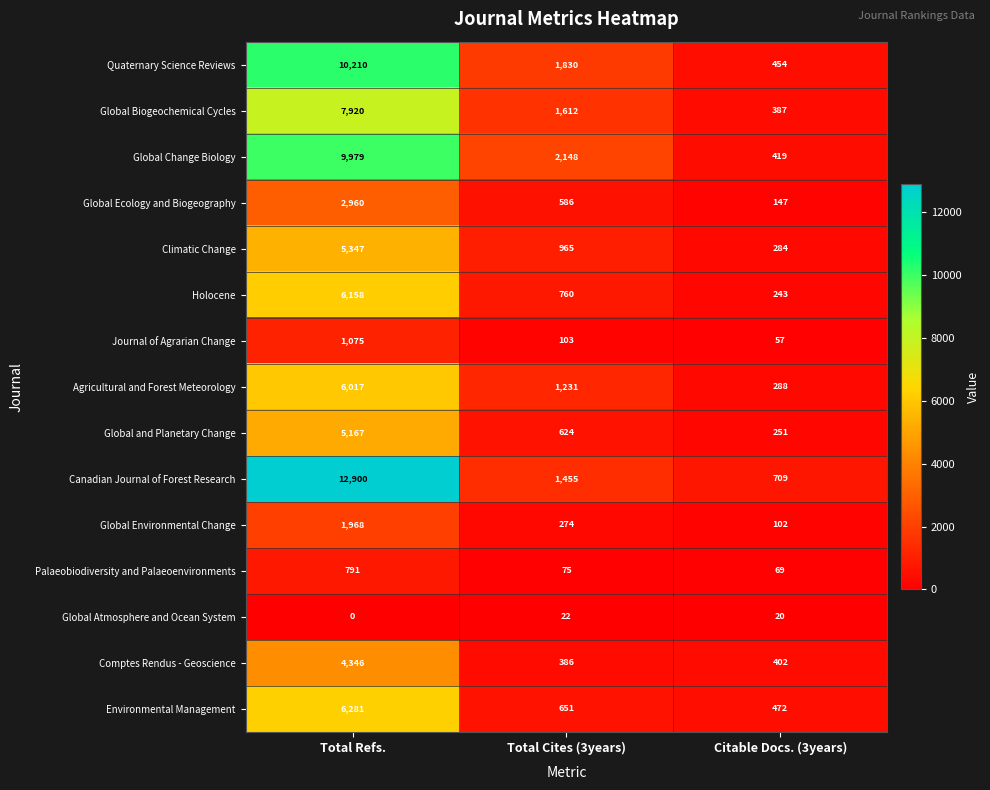

The value of Canadian Journal of Forest Research at Total Cites (3years) is 2443. True or false?

False